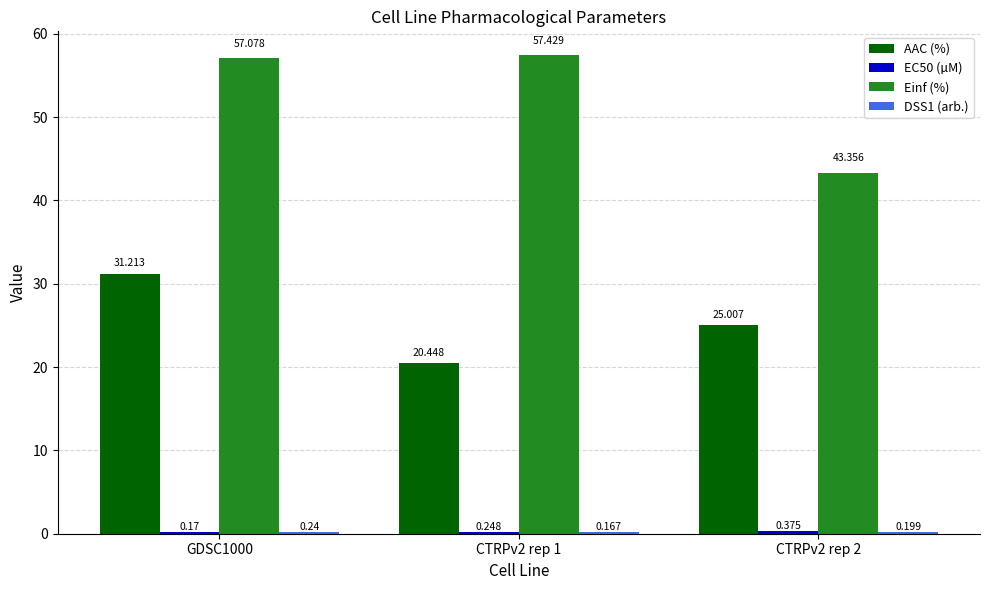

Which series changed the most between GDSC1000 and CTRPv2 rep 2?

Einf (%)